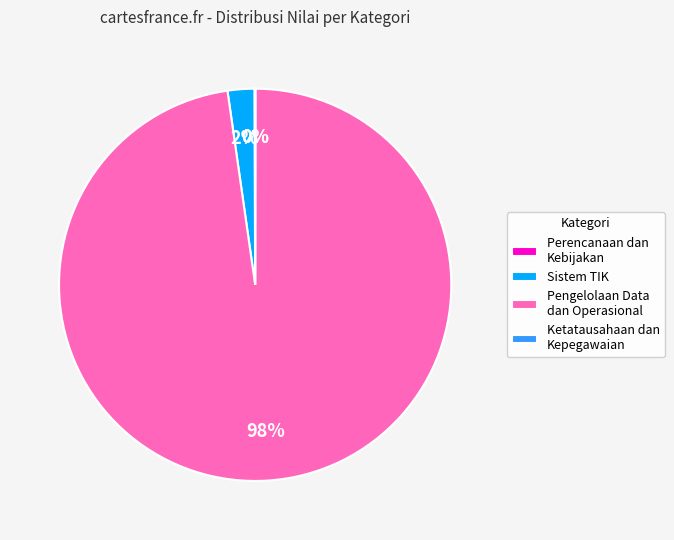

Which category has the biggest portion of the pie?

Pengelolaan Data dan Operasional